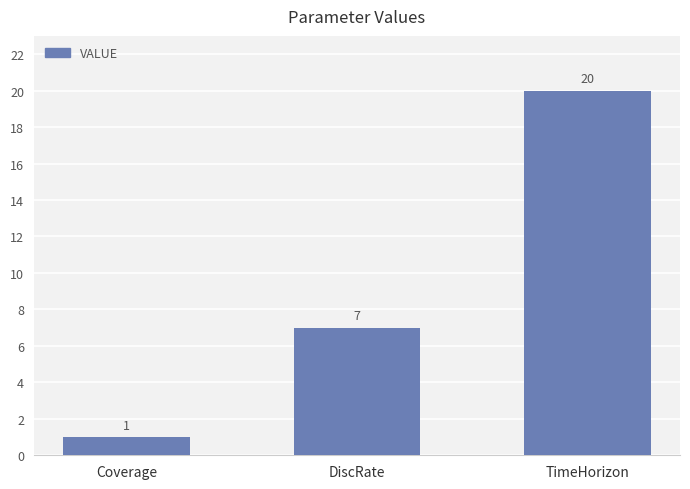

What is the value of the 3rd bar from the left?

20